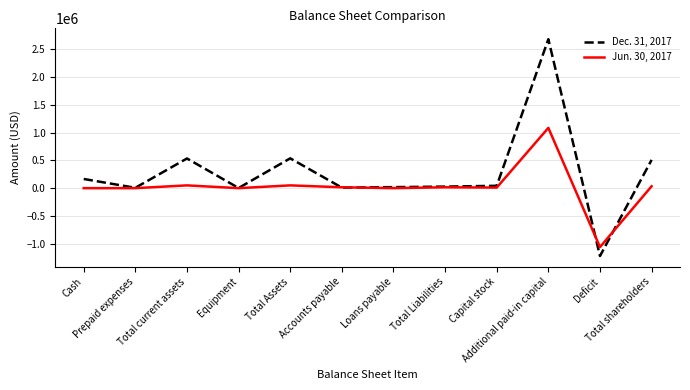

Rank the series by their maximum value, from highest to lowest.

Dec. 31, 2017, Jun. 30, 2017